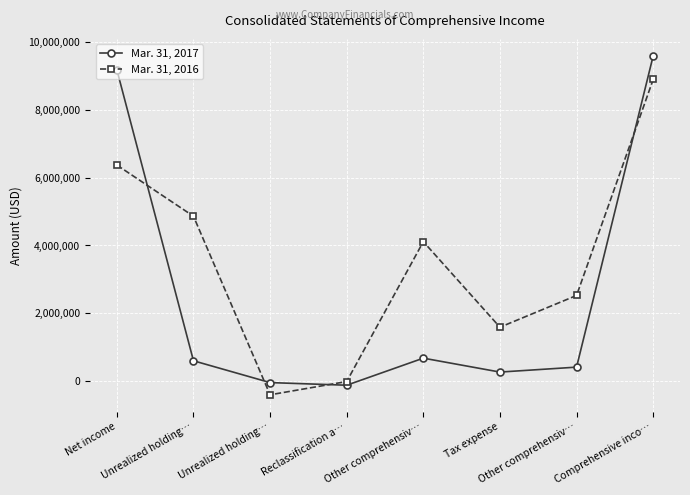

Between Comprehensive inco… and Unrealized holding…, which is larger?

Comprehensive inco…